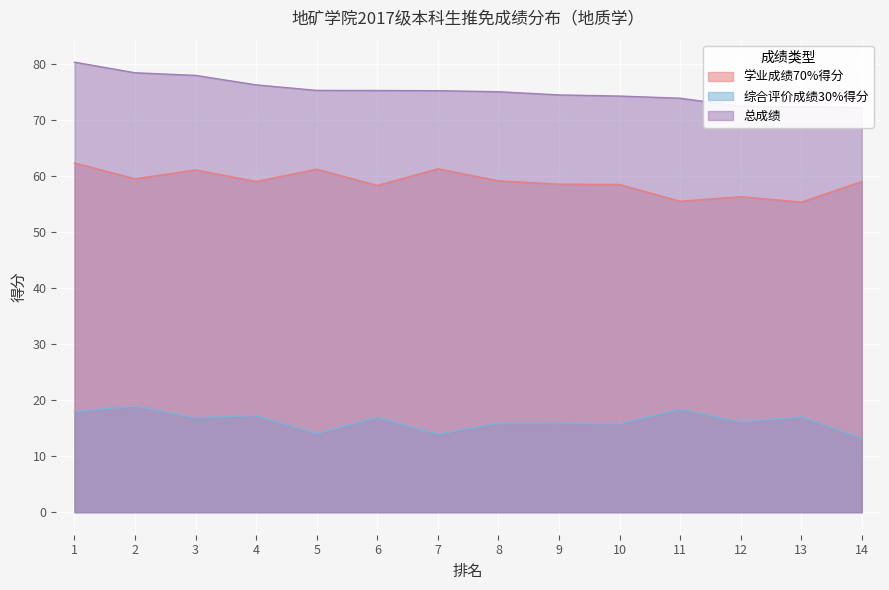

What is the value of the 学业成绩70%得分 point at the 7th from the left?

61.2